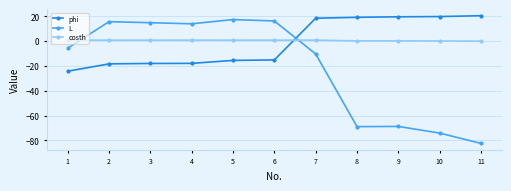

Rank the series at 8 from lowest to highest value.

L, costh, phi